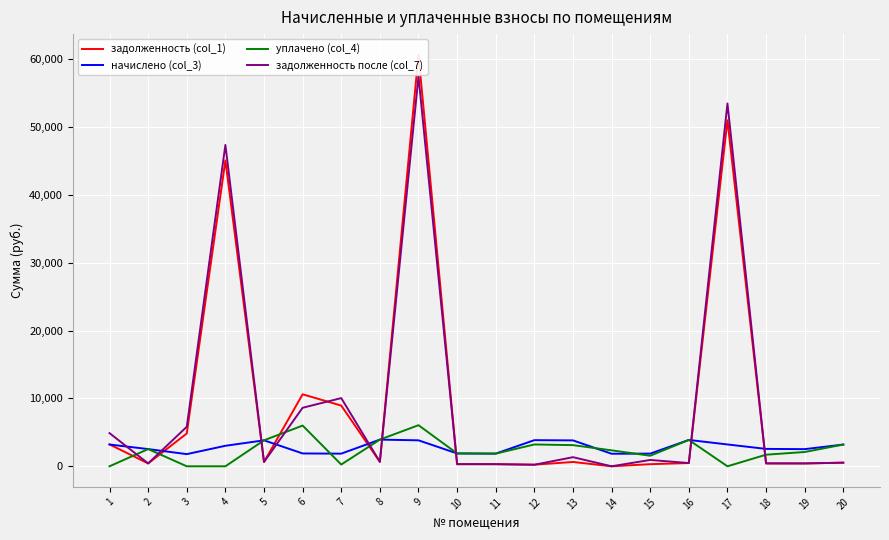

Which series has the largest total across all categories?

задолженность после (col_7)